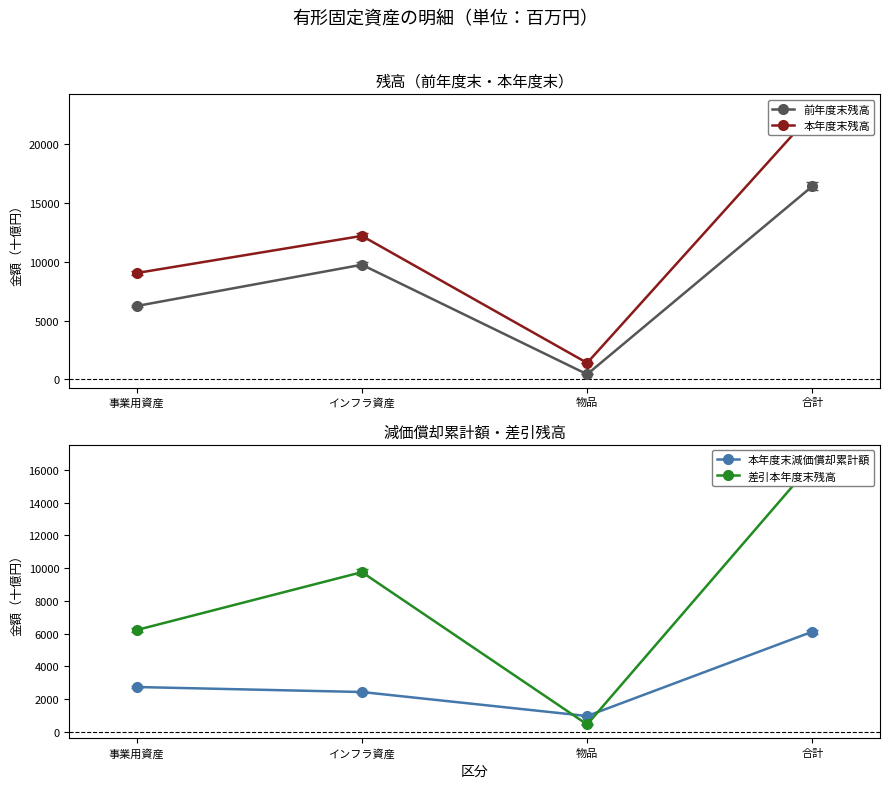

What is the approximate value of 前年度末残高 at インフラ資産?

9733.9